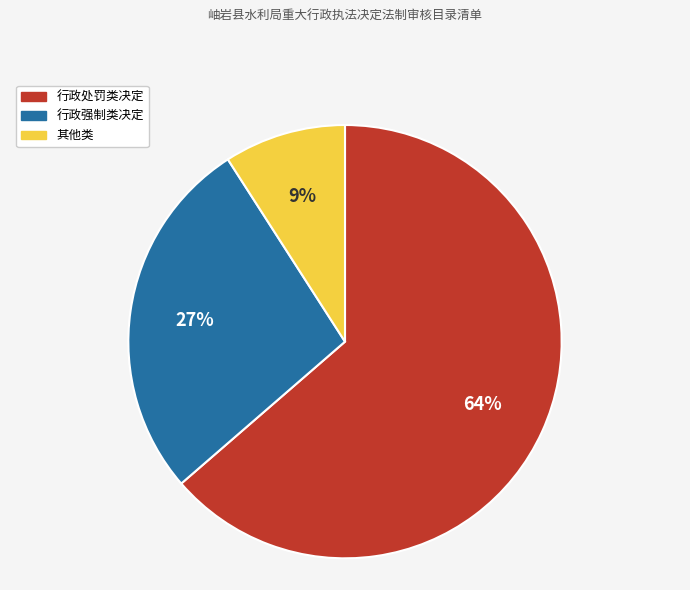

Between 行政强制类决定 and 行政处罚类决定, which is larger?

行政处罚类决定